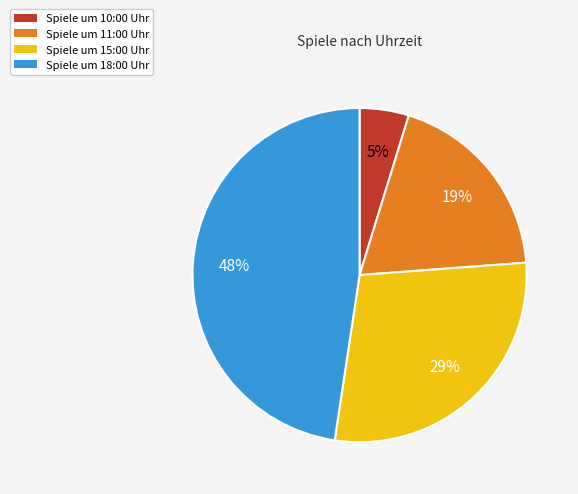

To the nearest percent, what is the average slice percentage?

25%